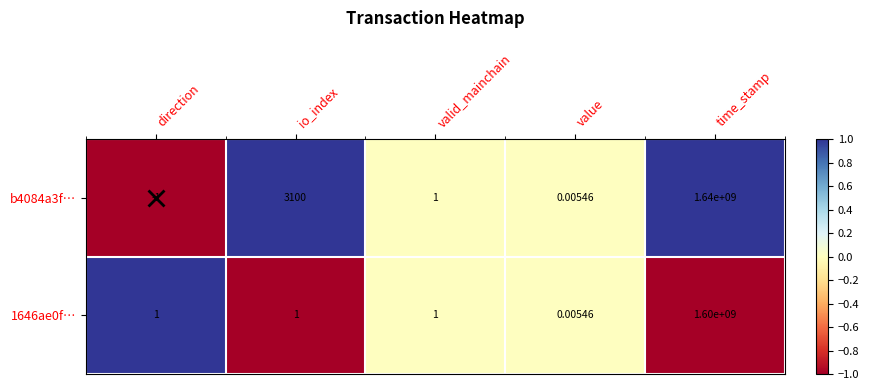

Rank the categories by b4084a3f… value from lowest to highest.

direction, value, valid_mainchain, io_index, time_stamp